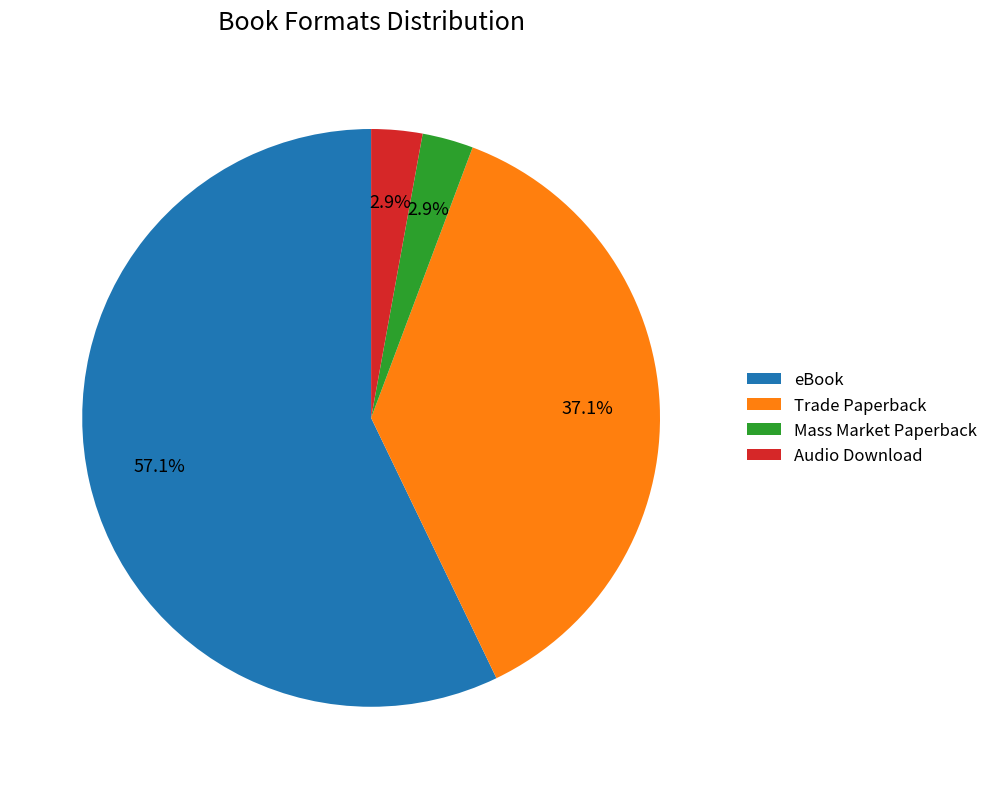

The Mass Market Paperback slice represents 3% of the pie. True or false?

True